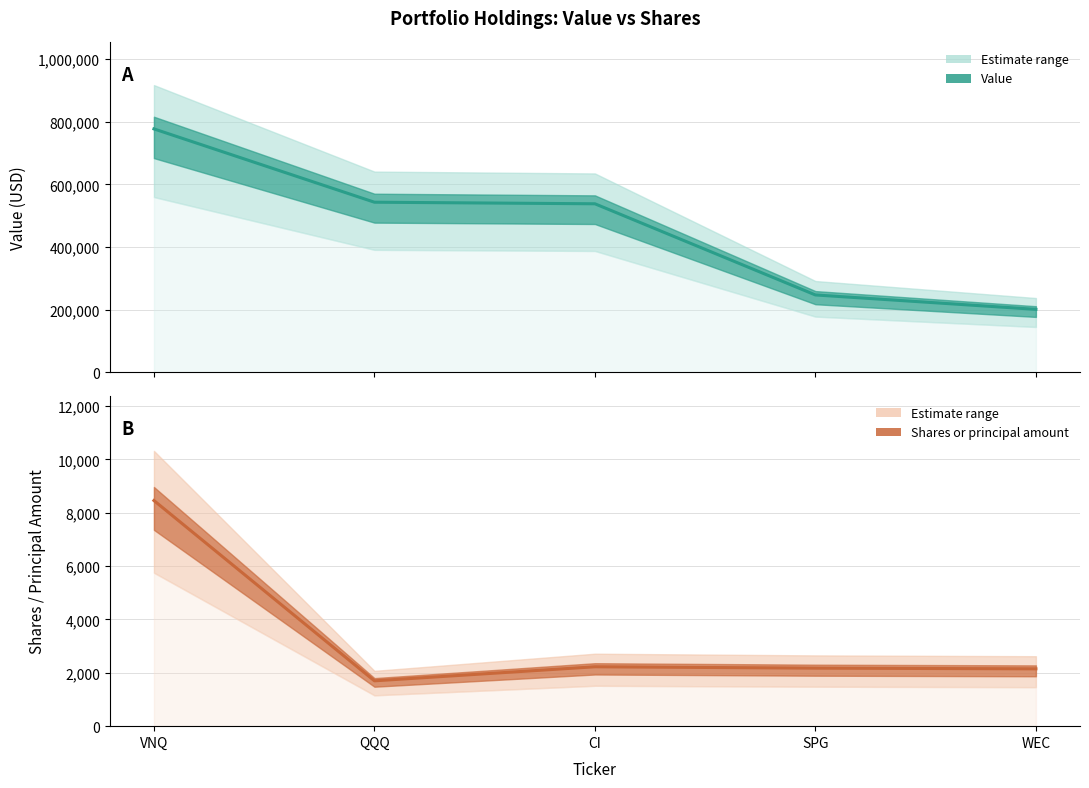

Where does the Shares or principal amount series first go above 2175?

VNQ